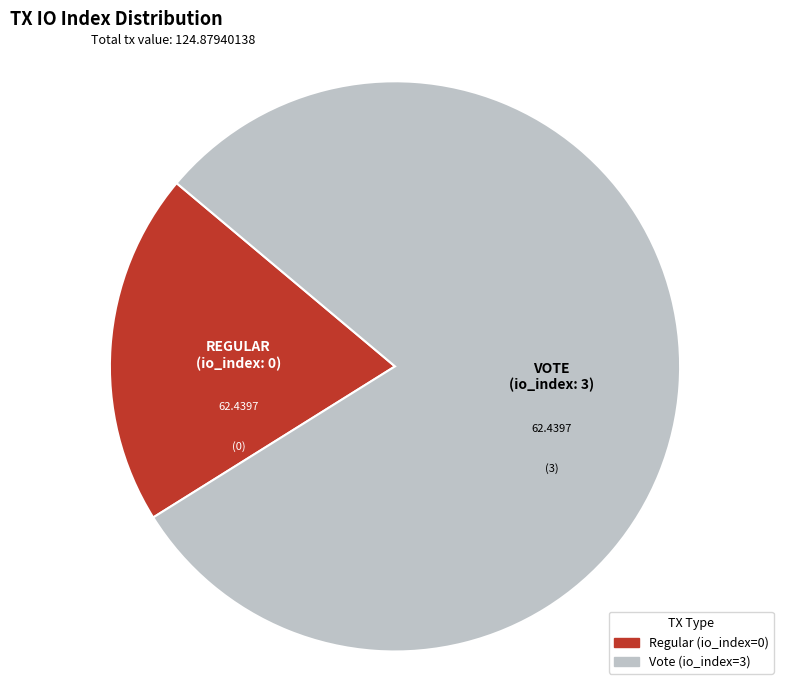

Does any single category account for the majority?

Yes